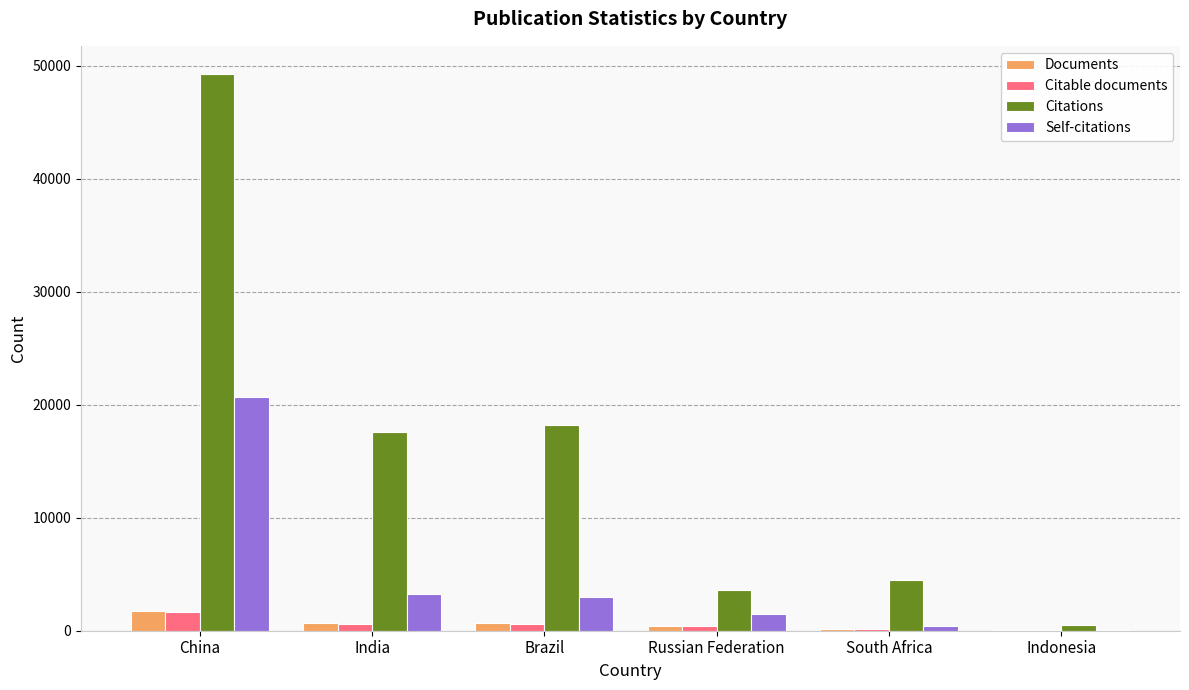

What is the spread (max minus min) of values at India?

16982